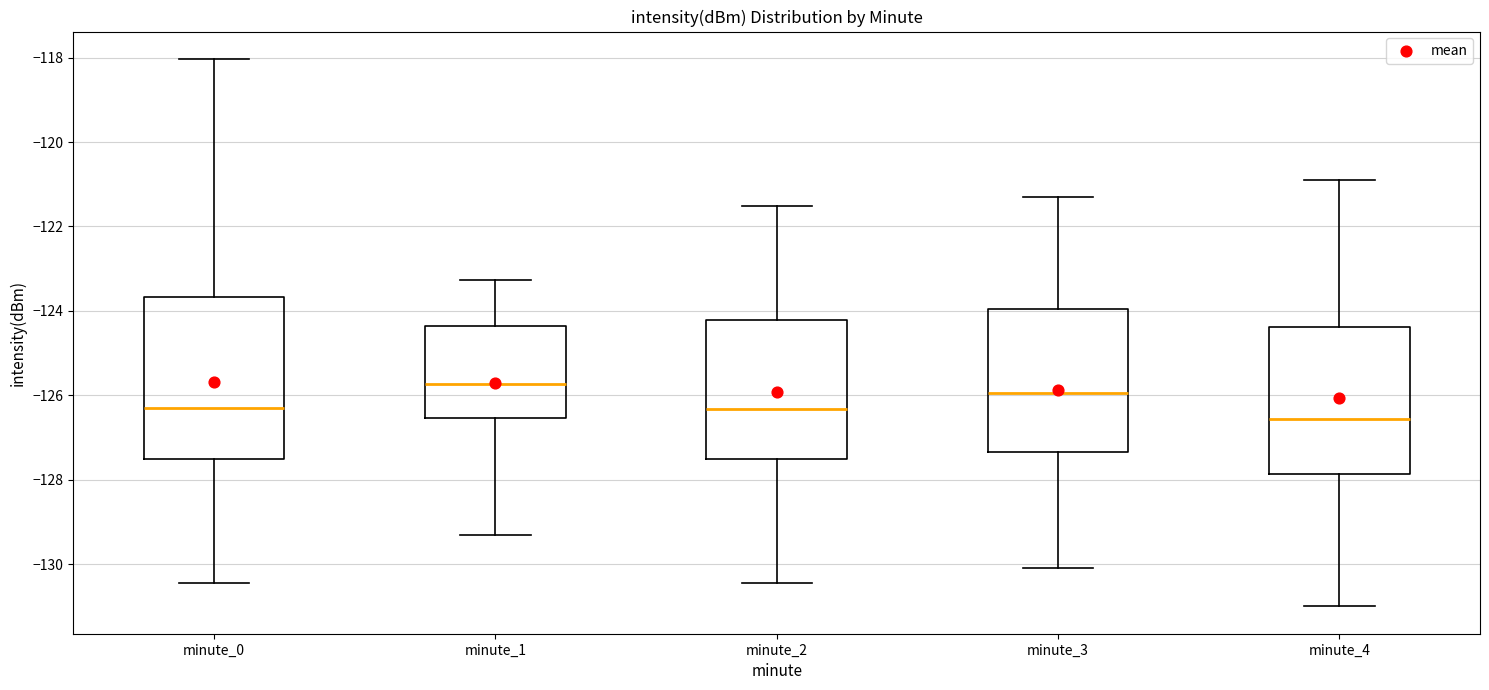

Comparing the boxes themselves (not the whiskers), which one is the tallest?

minute_0